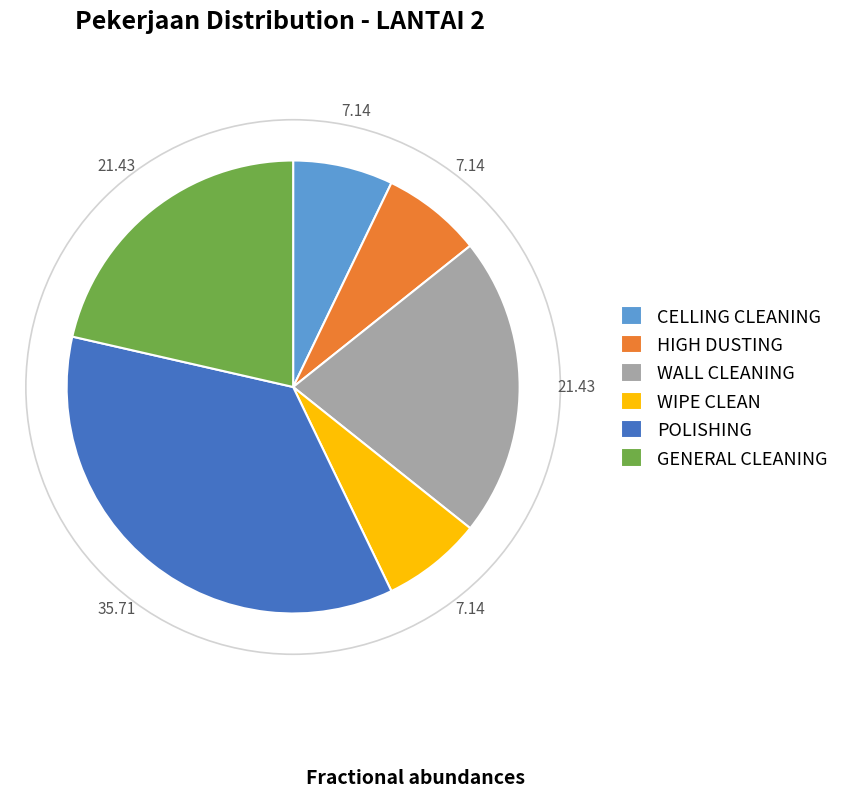

What is the ratio of the value at GENERAL CLEANING to the value at CELLING CLEANING?

3.0